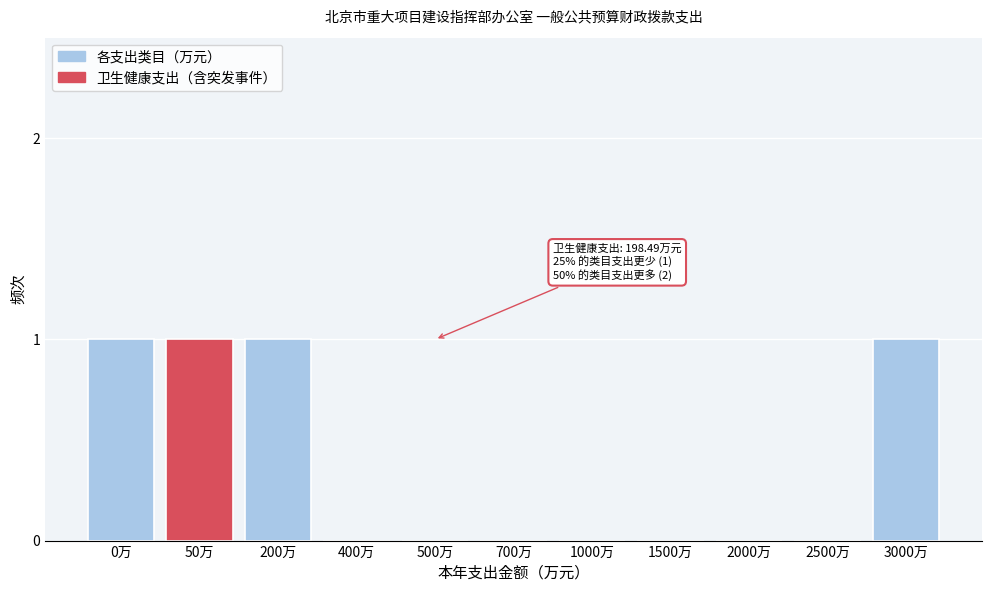

Reading left to right, list all the values displayed in this chart.

0万=1	50万=1	200万=1	400万=0	500万=0	700万=0	1000万=0	1500万=0	2000万=0	2500万=0	3000万=1